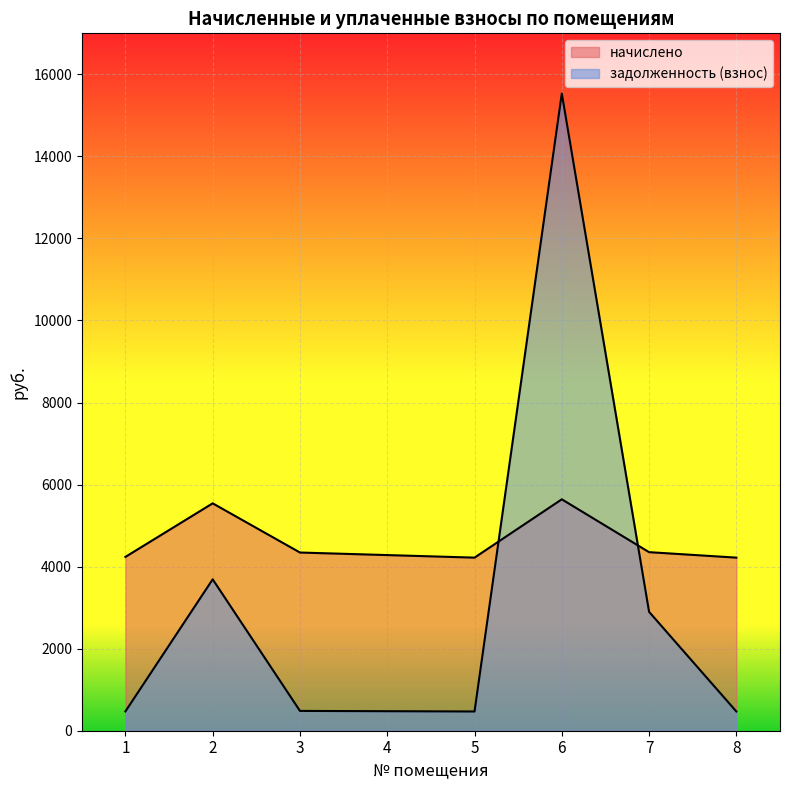

How many categories are shown in the chart?

8